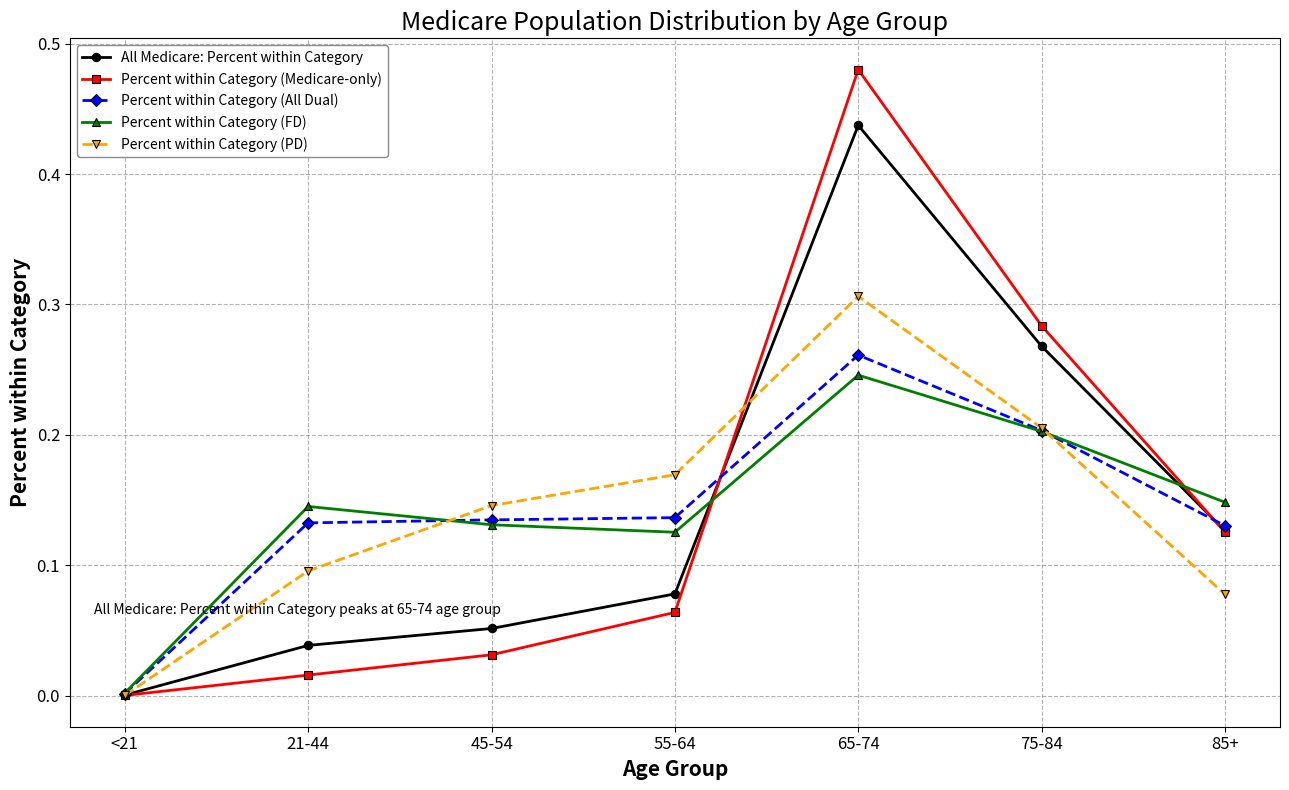

Which category has the highest value in the Percent within Category (Medicare-only) series?

65-74